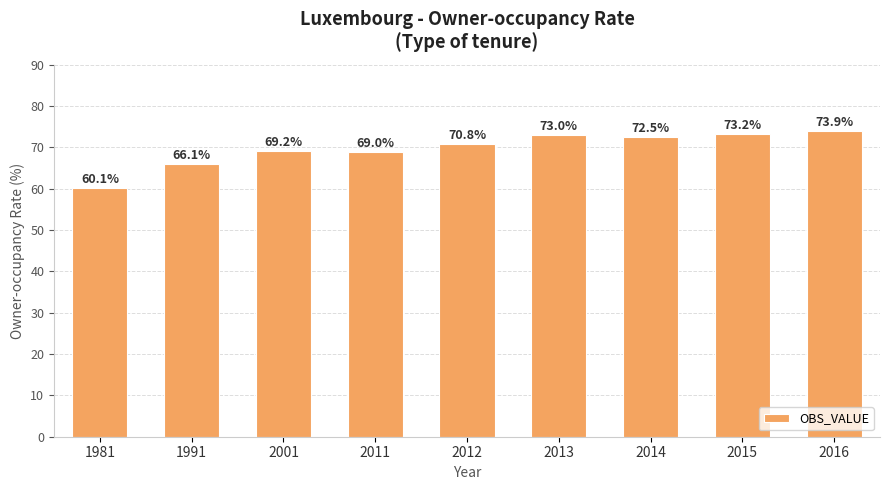

How many values exceed 70?

5